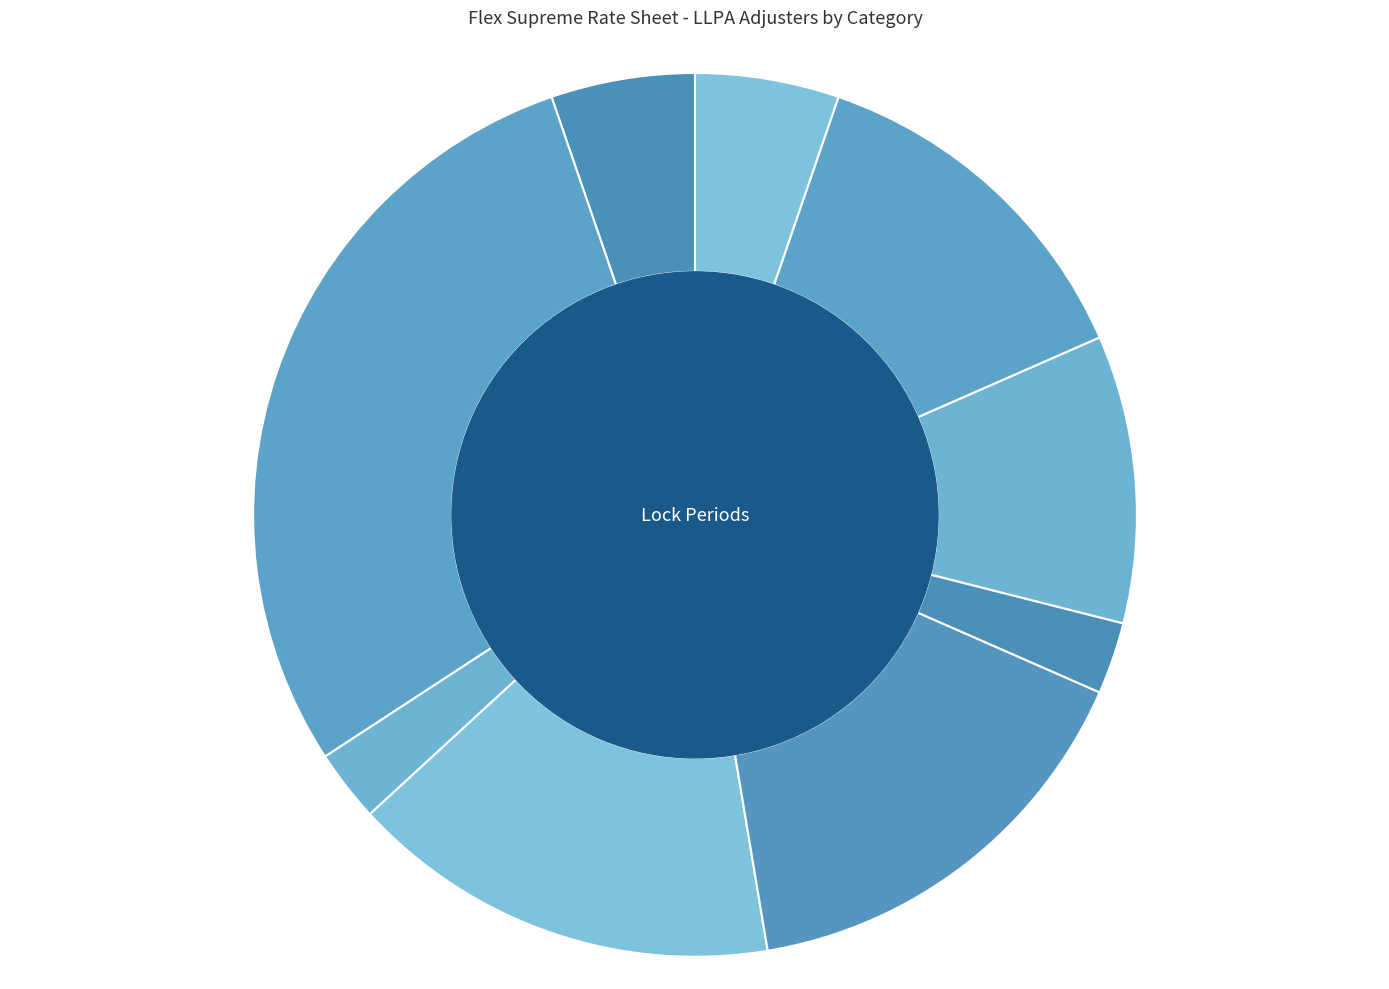

Which slice is the largest?

Asset Qualification 84 Mos